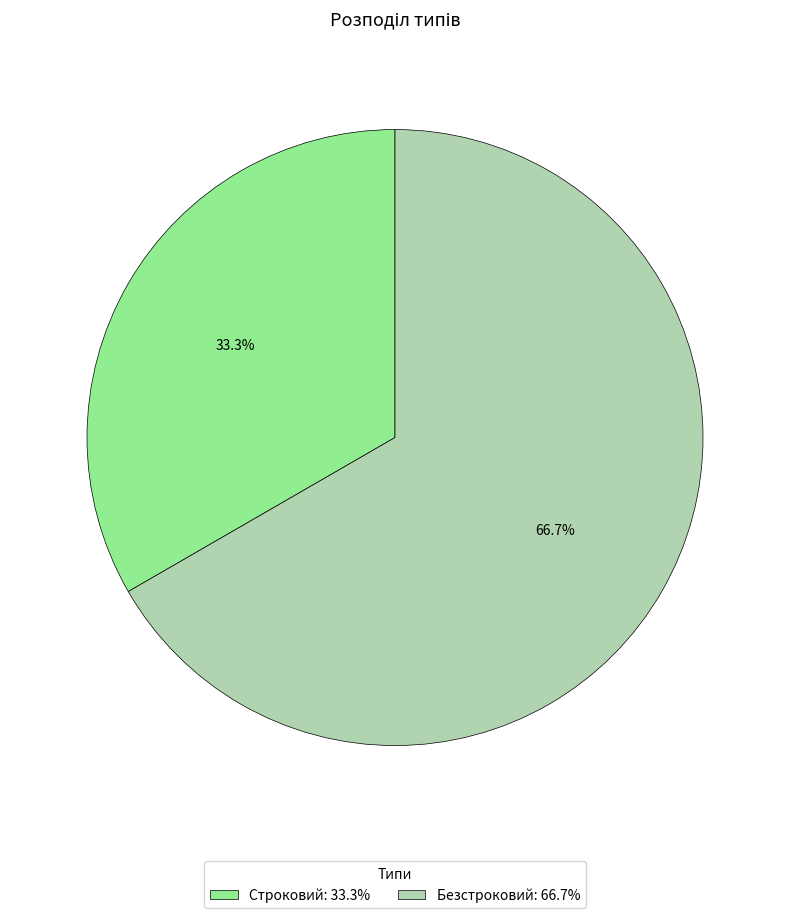

What is the ratio of the value at Безстроковий to the value at Строковий?

2.0